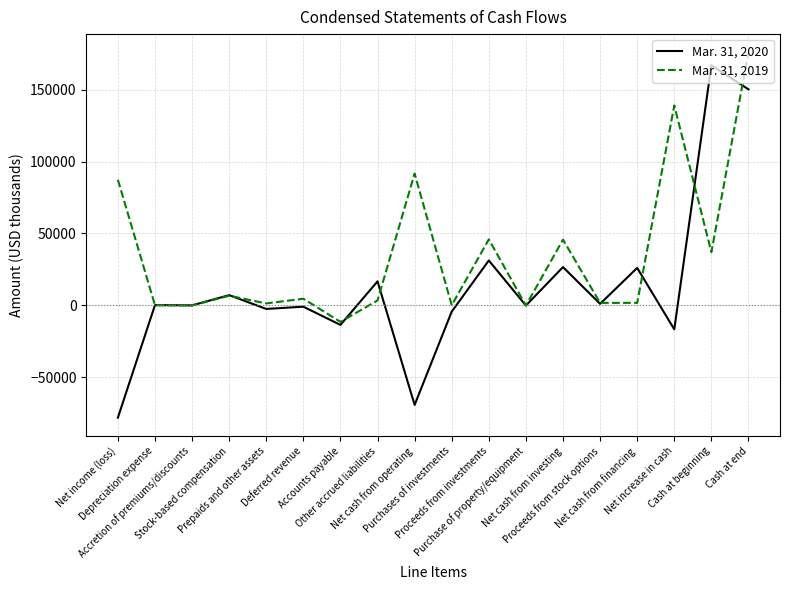

What is the difference between the maximum and minimum values in the Mar. 31, 2020 series?

245307